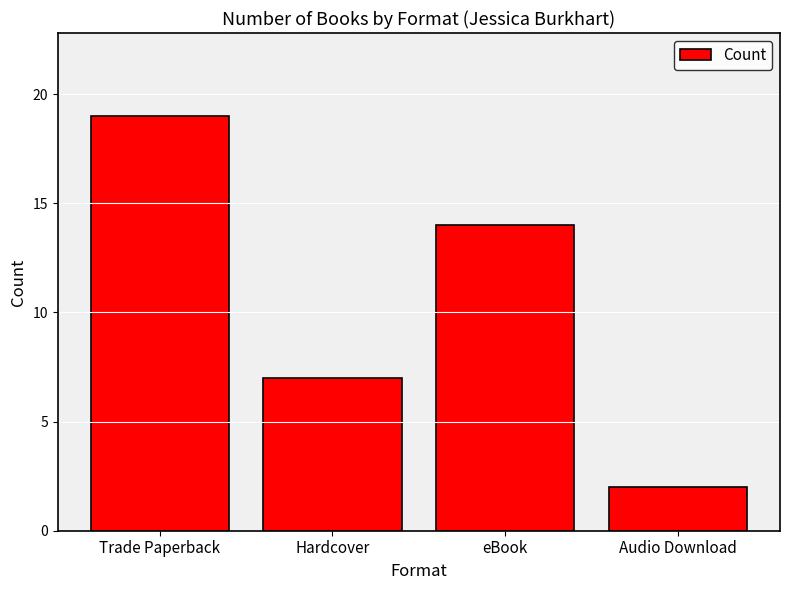

Where does the data first go above 14?

Trade Paperback